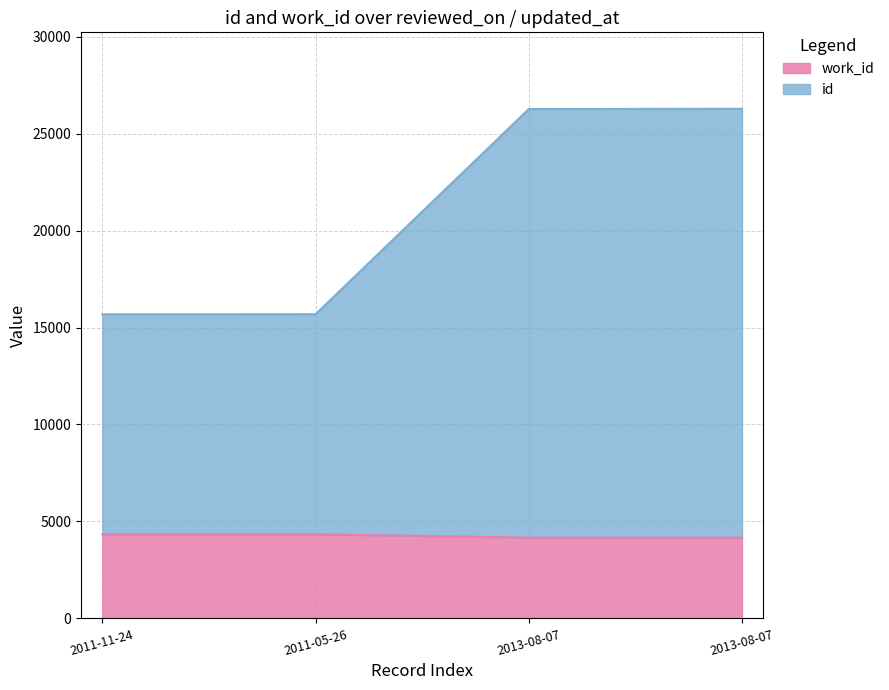

Rank the series by their average value, from highest to lowest.

id, work_id